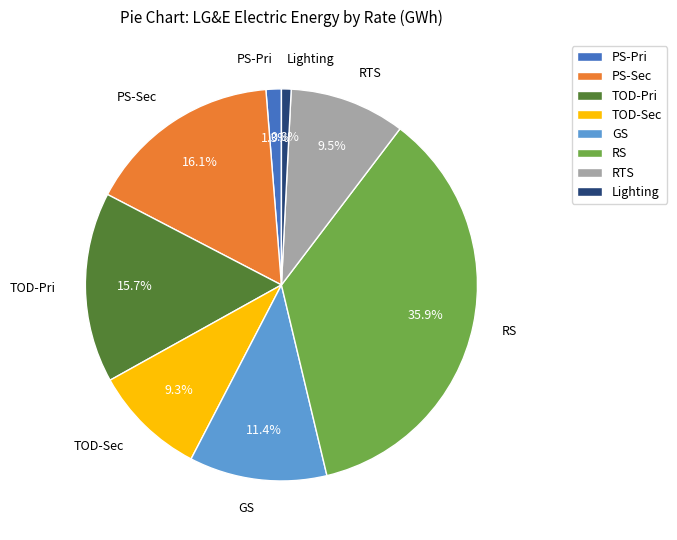

The PS-Pri slice represents 1% of the pie. True or false?

True